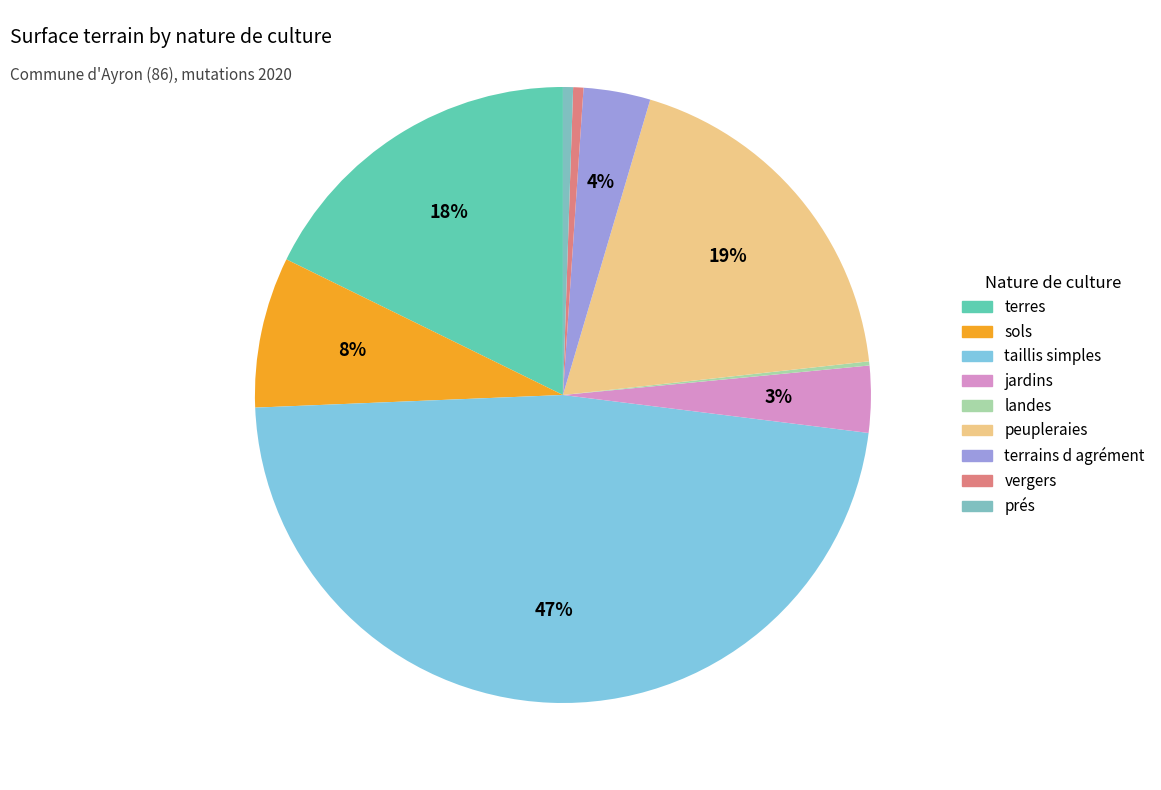

Rank the categories by value from lowest to highest.

landes, prés, vergers, jardins, terrains d agrément, sols, terres, peupleraies, taillis simples